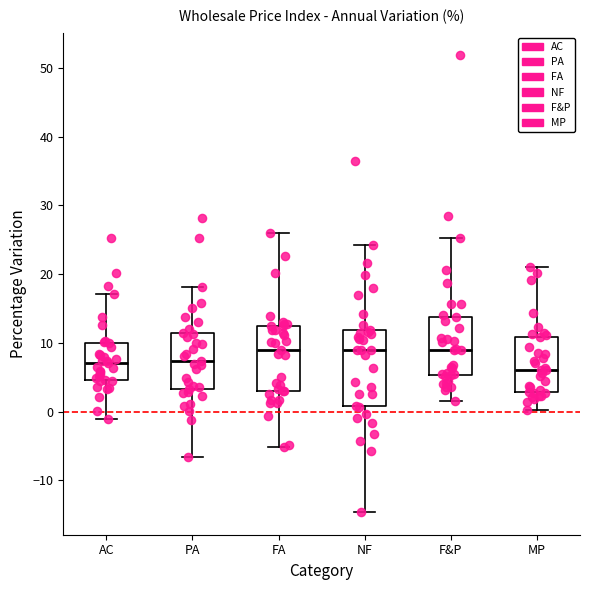

Which box is the tallest, from its lower edge to its upper edge?

NF